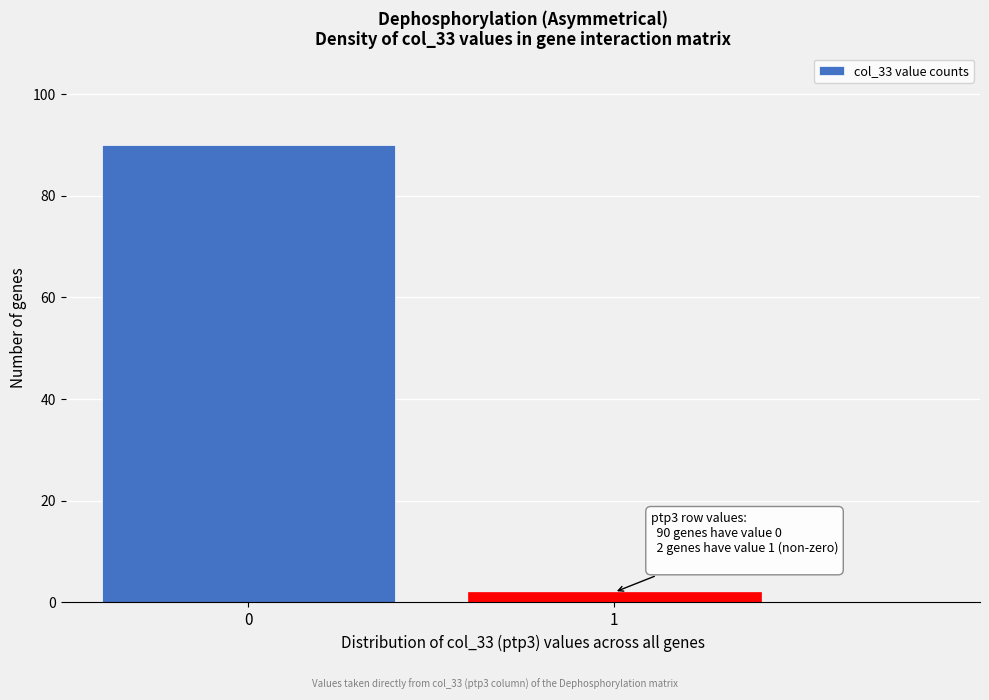

Reading left to right, extract all data points from this chart.

0=90	1=2